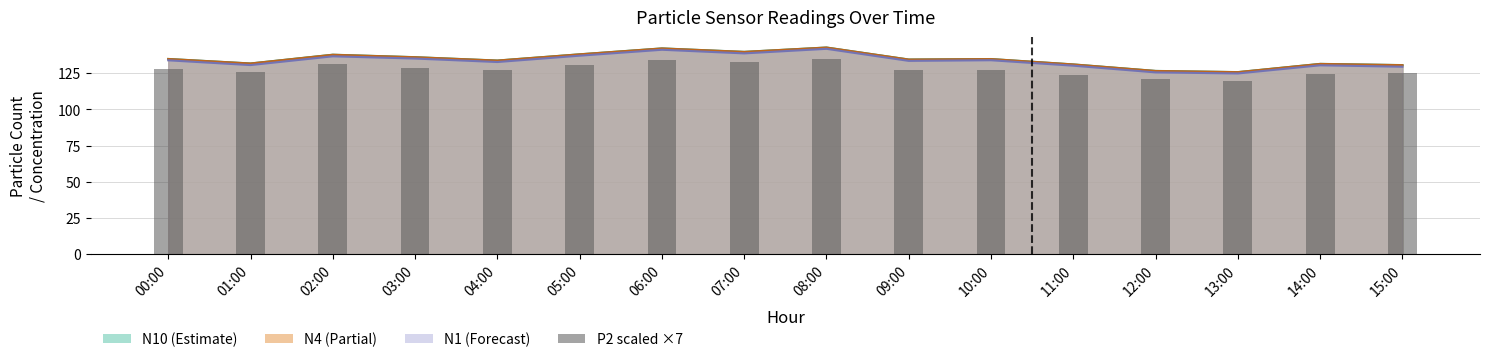

How many groups of bars are there?

16